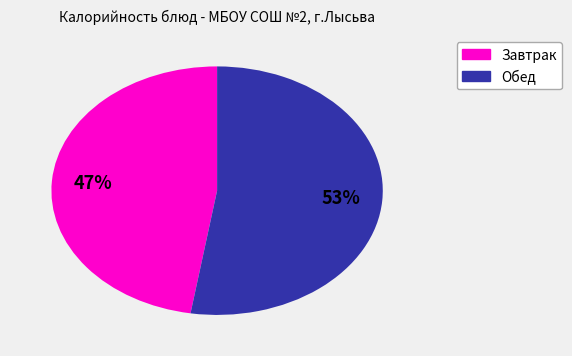

How many slices are in this pie chart?

2